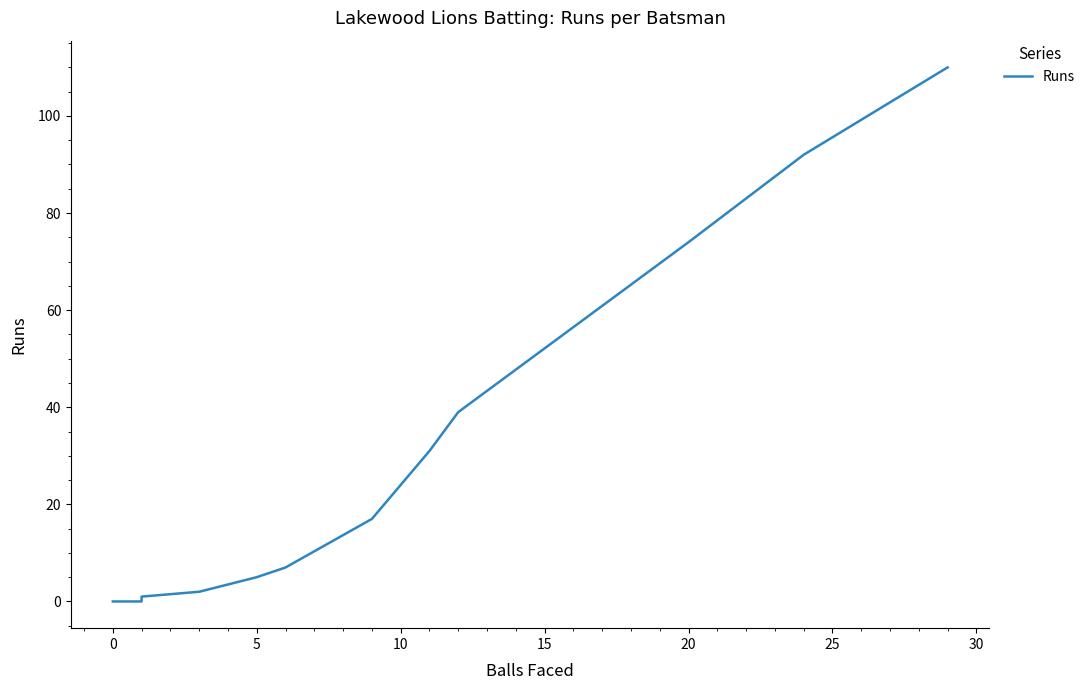

What is the greatest value displayed?

110